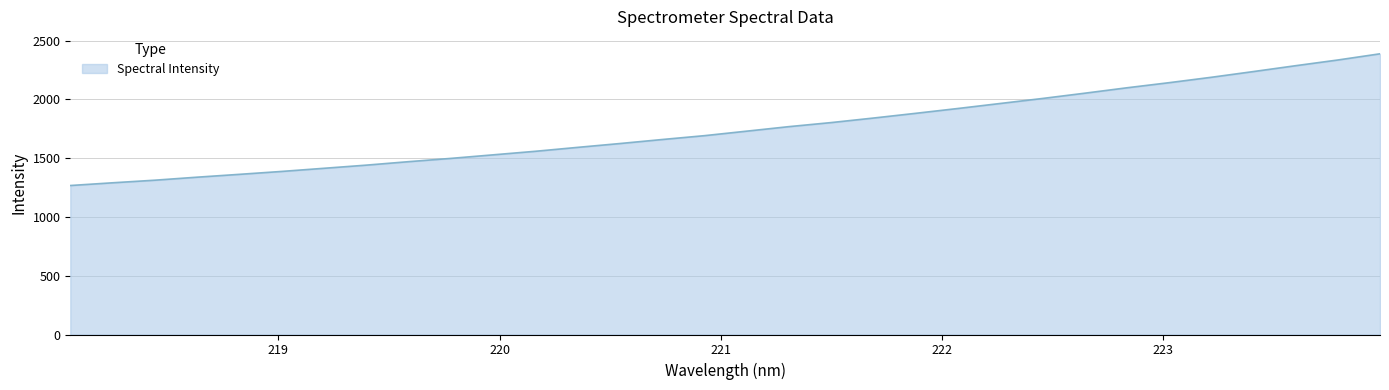

What is the greatest value displayed?

2387.6